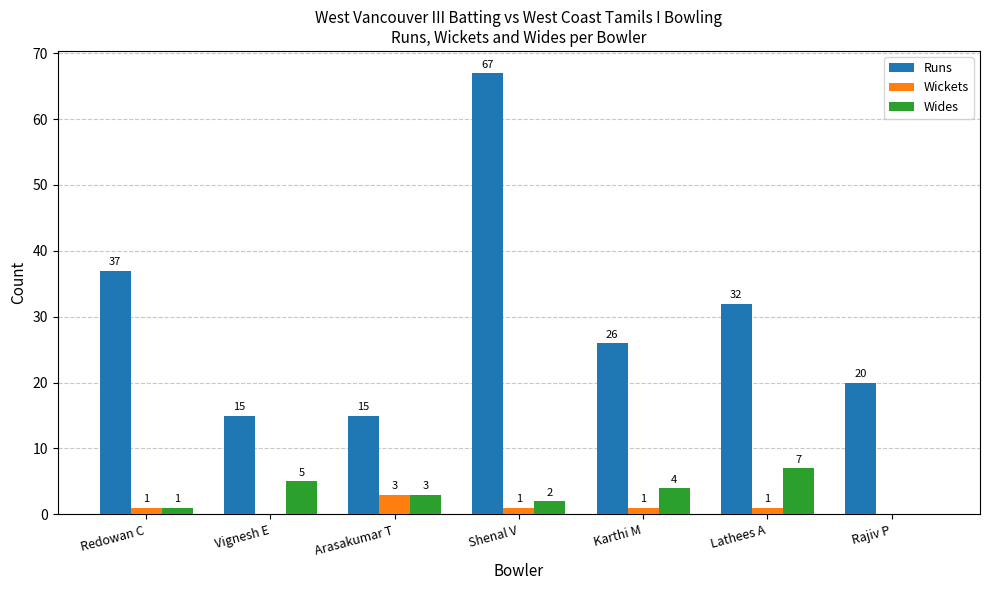

Reading left to right, what are all the values shown in this chart?

Runs: 37	15	15	67	26	32	20
Wickets: 1	0	3	1	1	1	0
Wides: 1	5	3	2	4	7	0